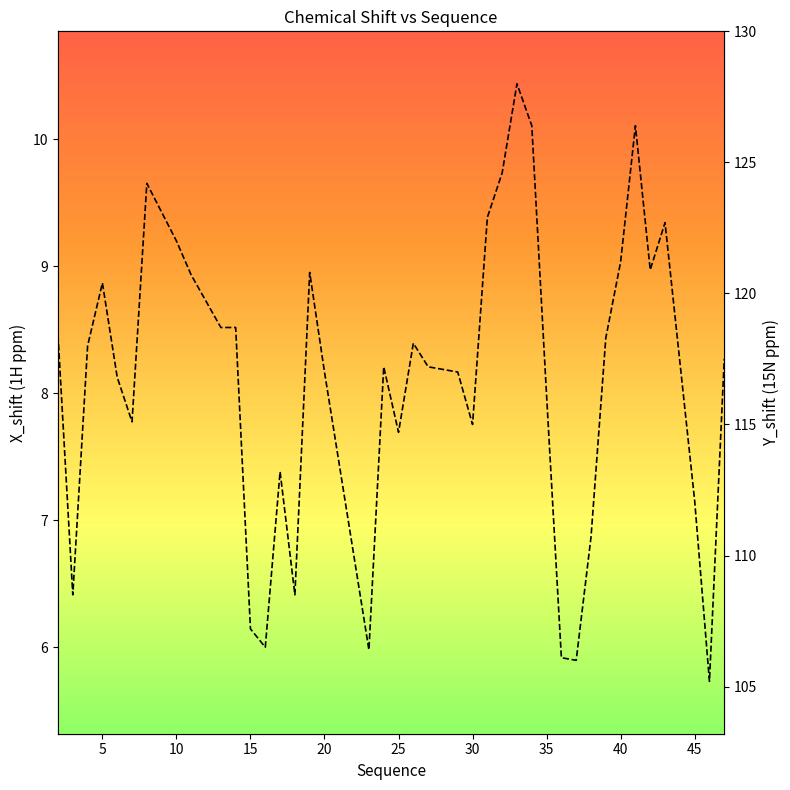

Is it true that X_shift equals 14.4 at 20?

False